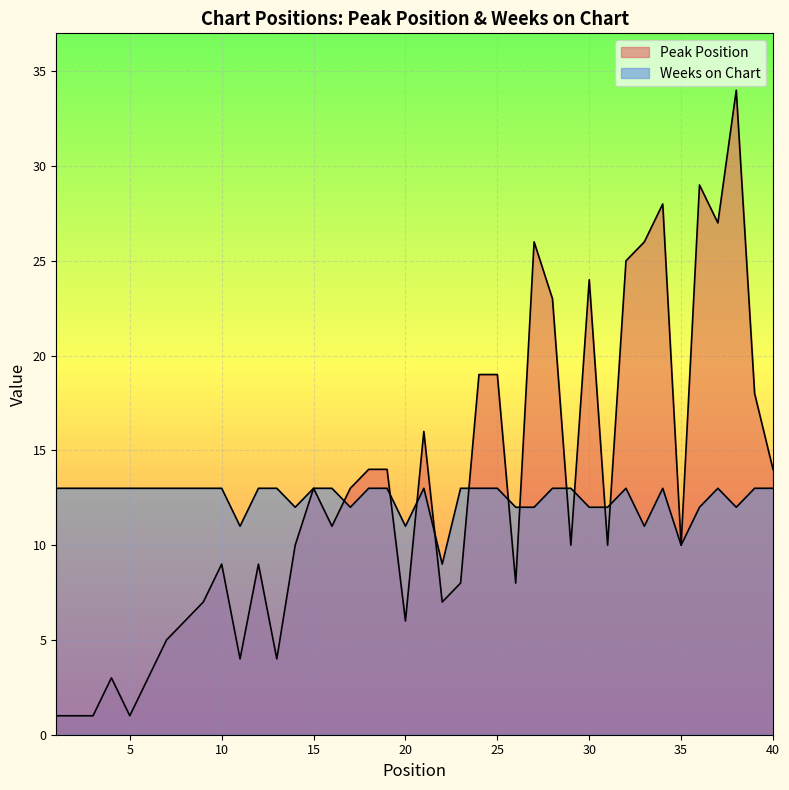

What is the value of the Weeks on Chart point at the 8th from the left?

13